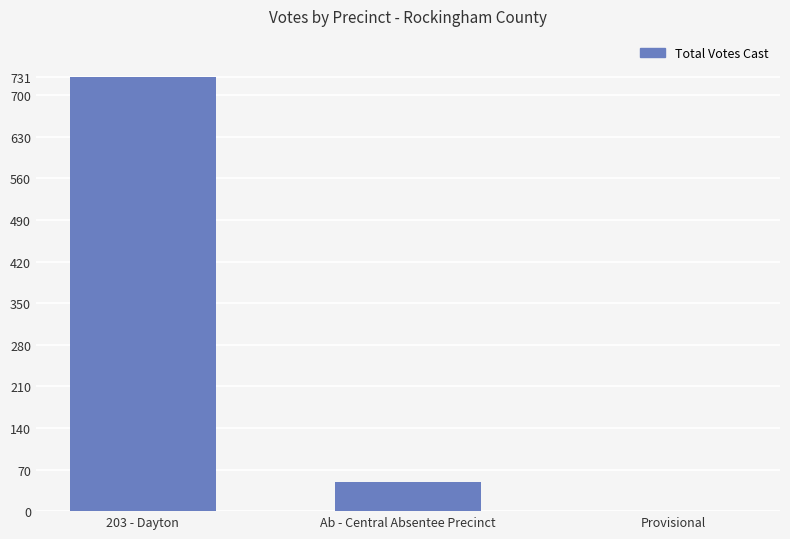

True or false: the data shows 507 at Provisional.

False